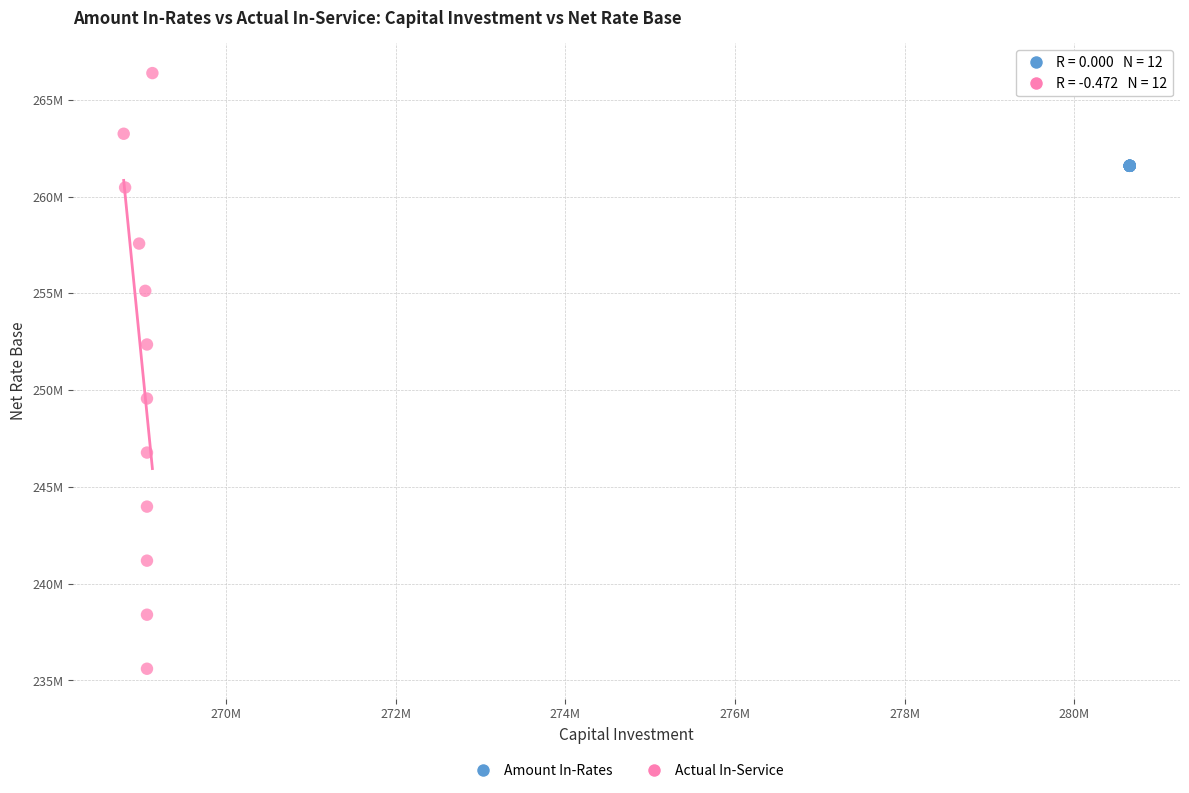

What are all the series names shown in the legend?

Amount In-Rates, Actual In-Service